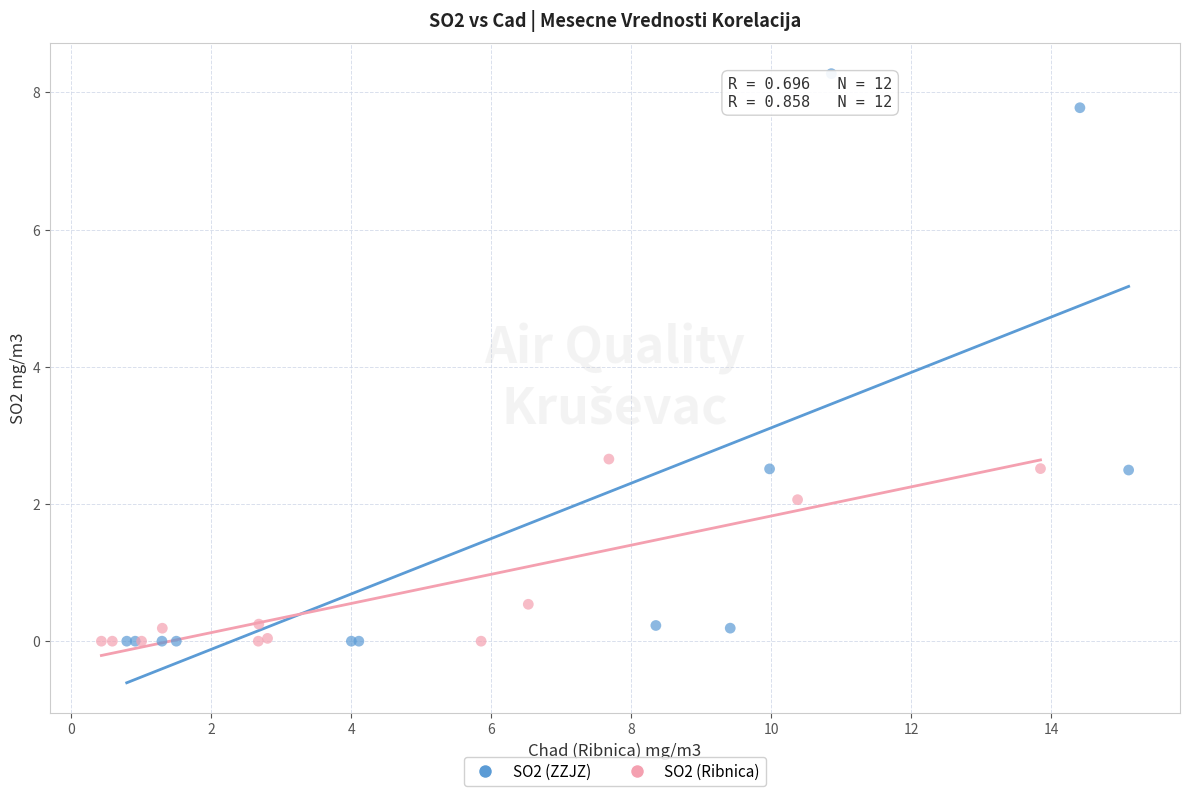

Which series reaches the maximum Y coordinate?

SO2 (ZZJZ)